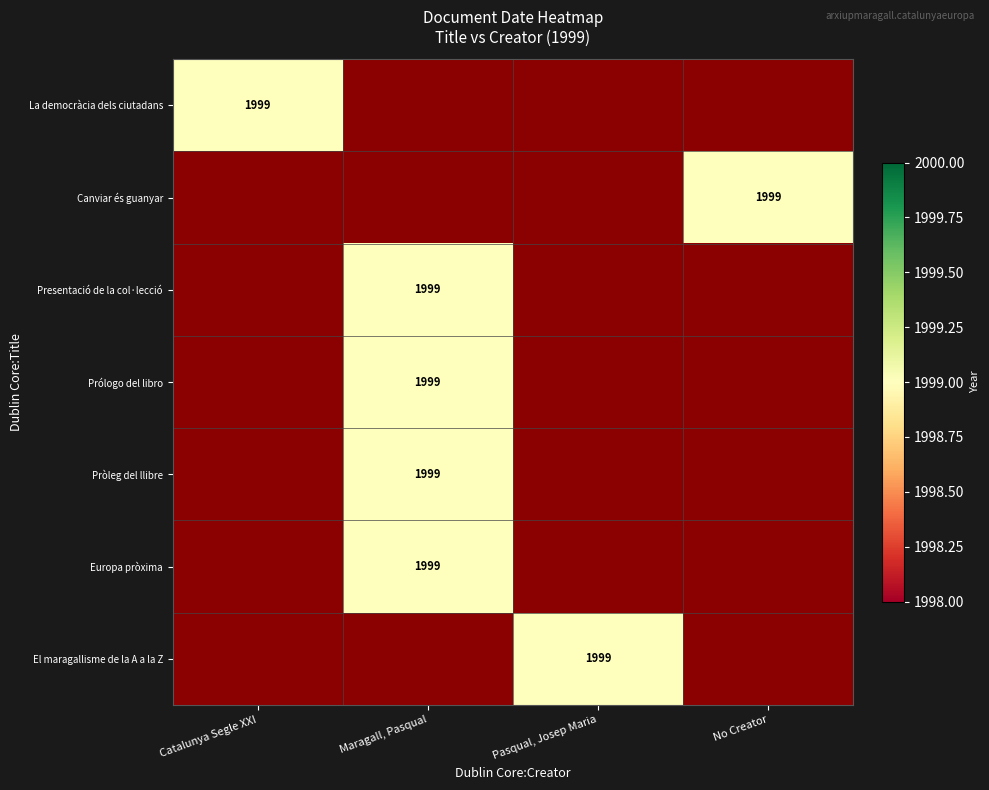

What is the total value across all series at Prólogo del libro?

1999